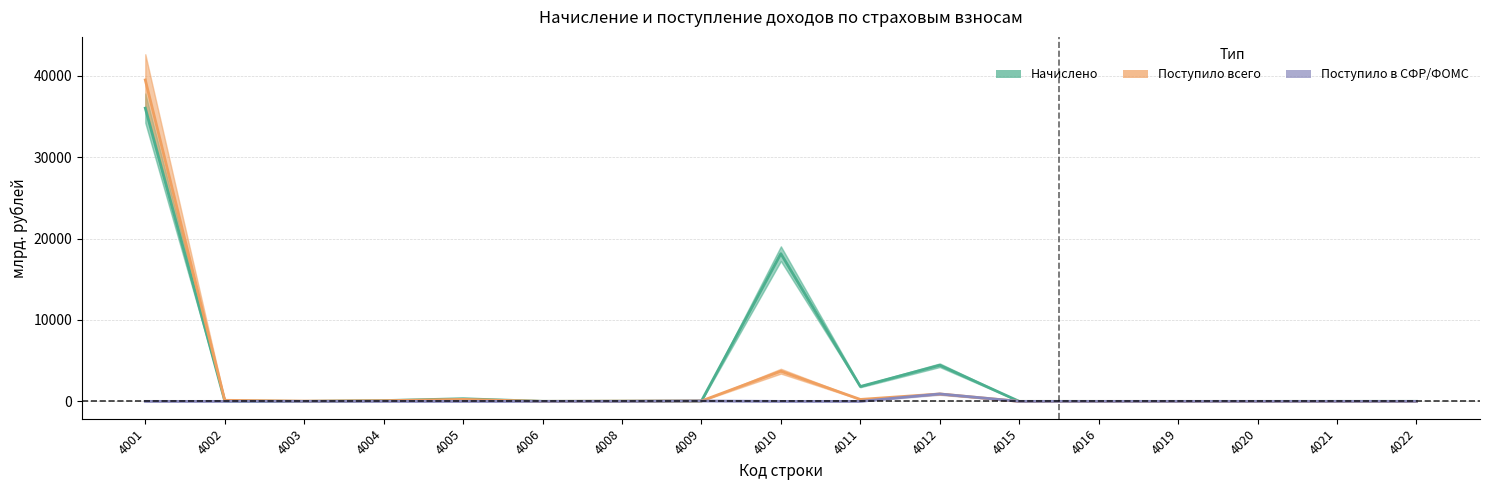

At which category does Начислено reach its first local peak?

4005